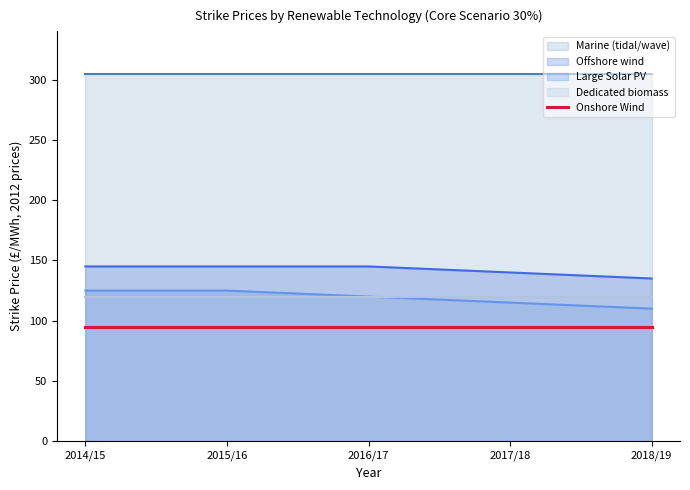

True or false: Onshore Wind and Offshore wind intersect in this chart.

False